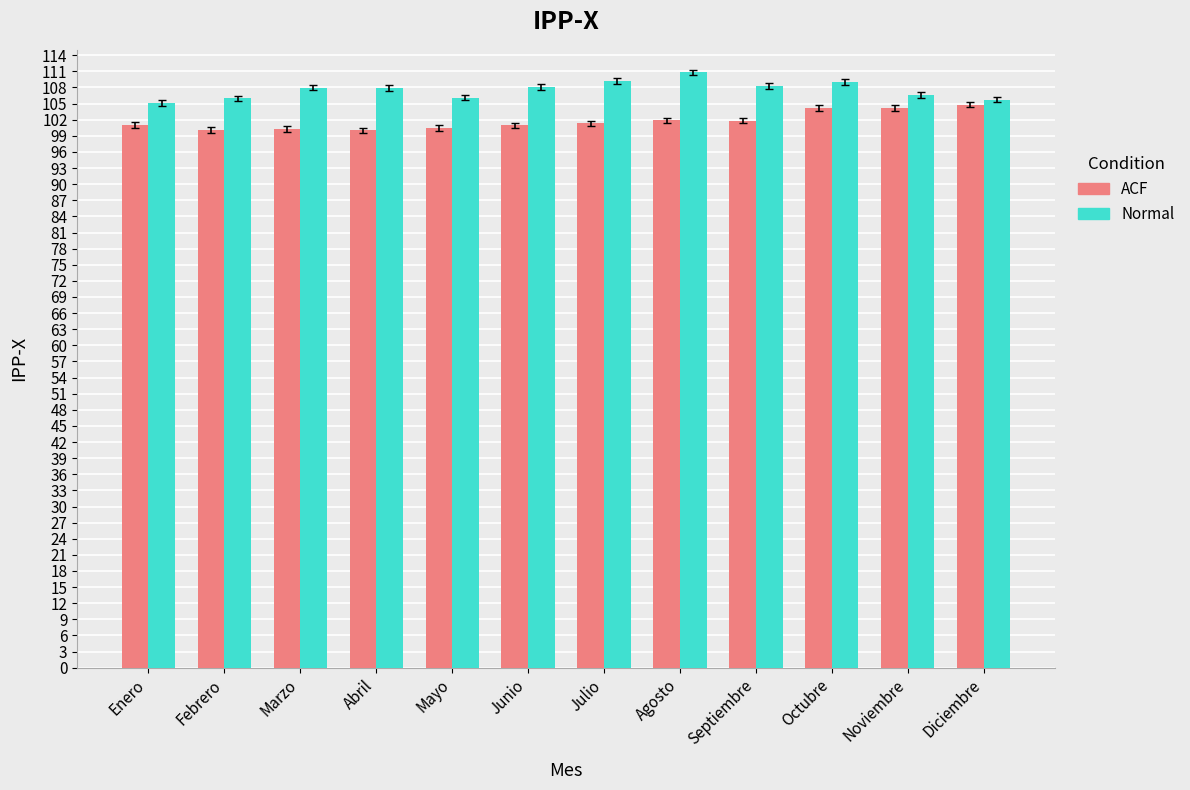

Which series changed the most between Septiembre and Octubre?

ACF